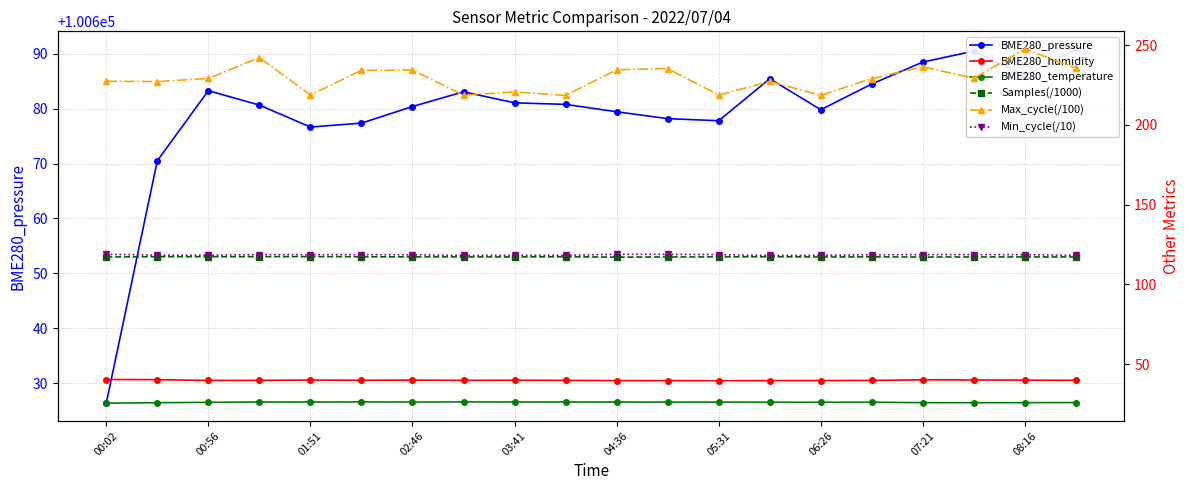

Between 03:41 and 07:21, which series saw the biggest shift?

Max_cycle(/100)